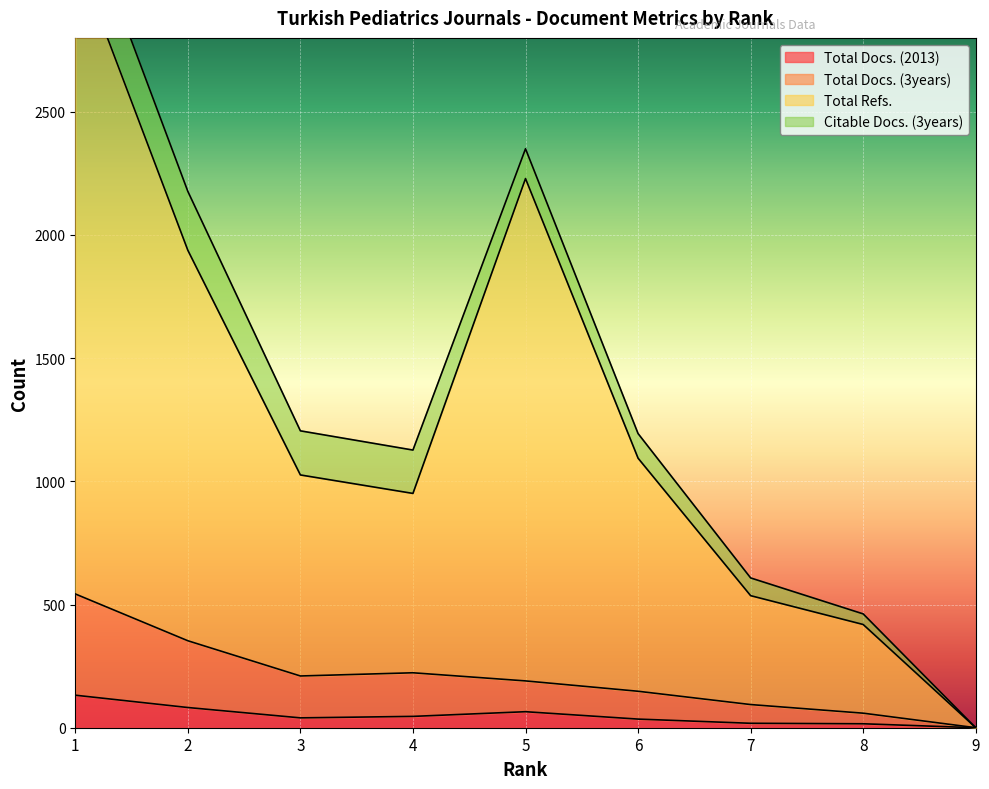

The Total Docs. (3years) series shows 353 at 2. True or false?

True